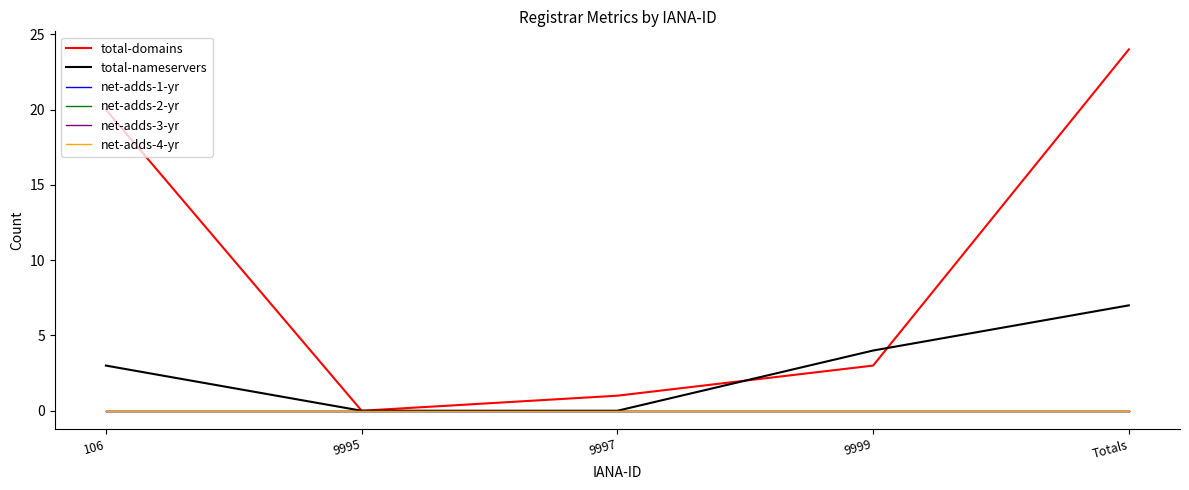

Is the value of net-adds-1-yr at Totals greater than the value of total-domains at 106?

No